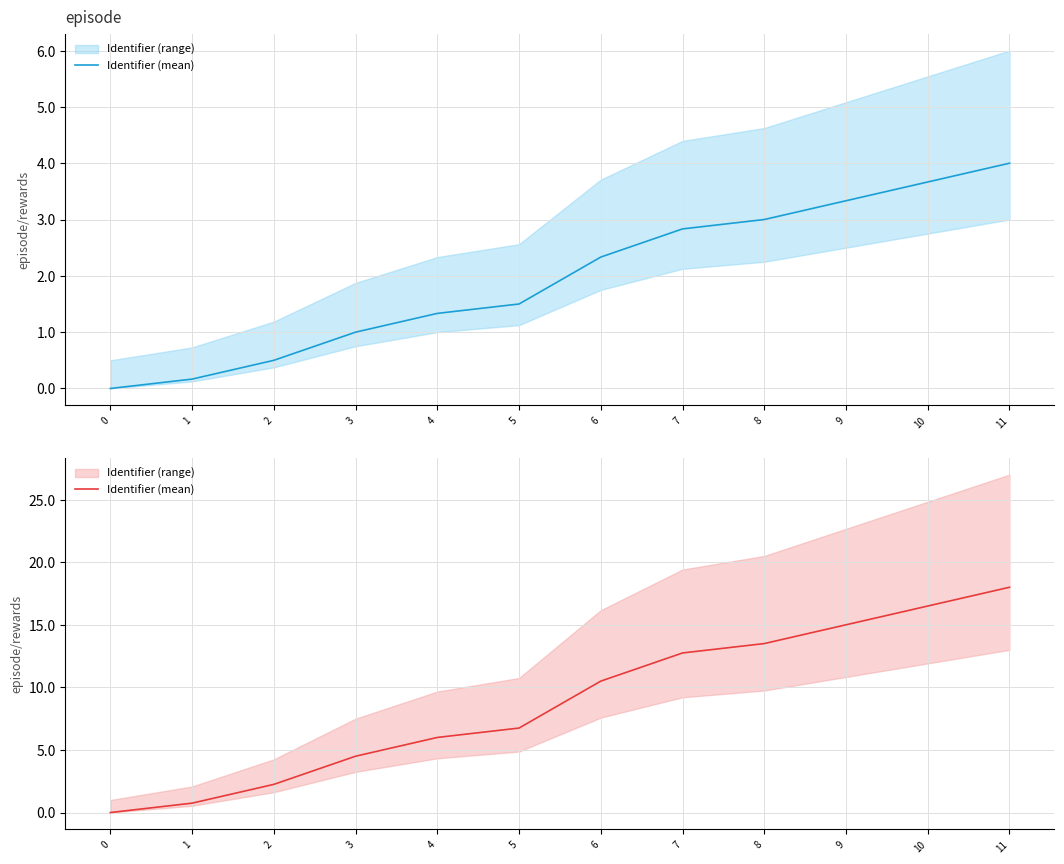

True or false: the data has more than 0 interior local peaks.

False